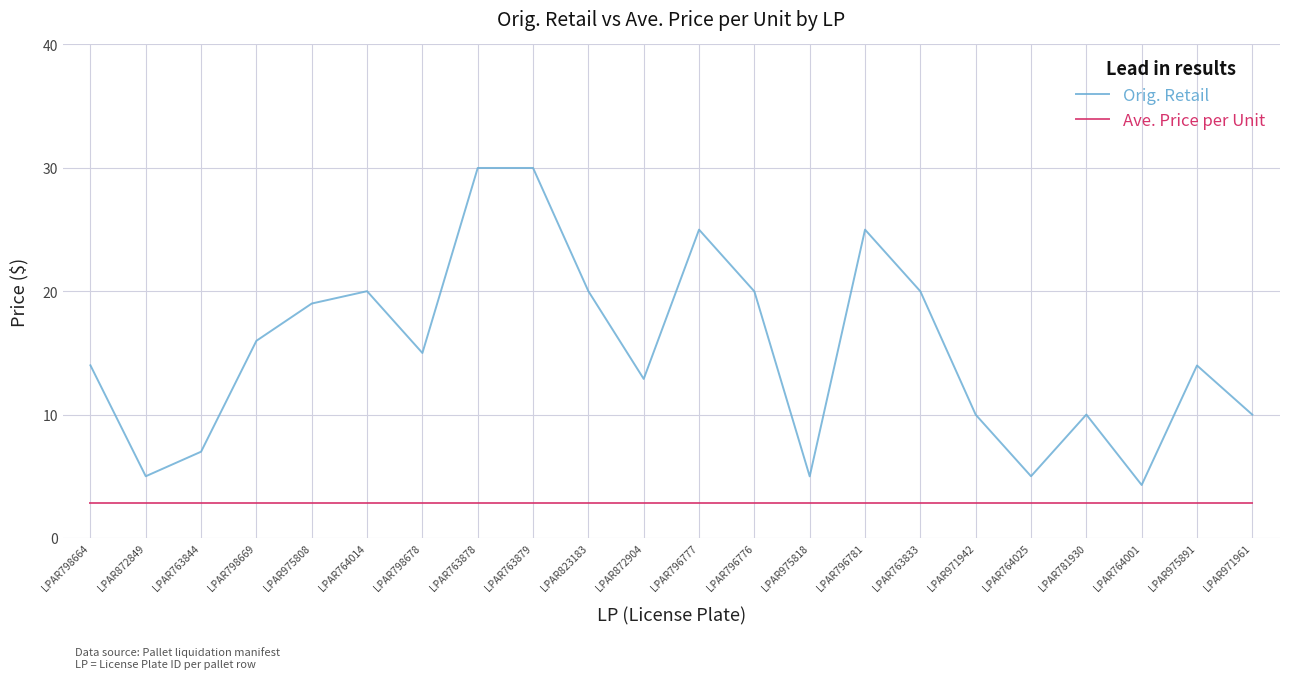

List the series in order of their peak value, highest first.

Orig. Retail, Ave. Price per Unit